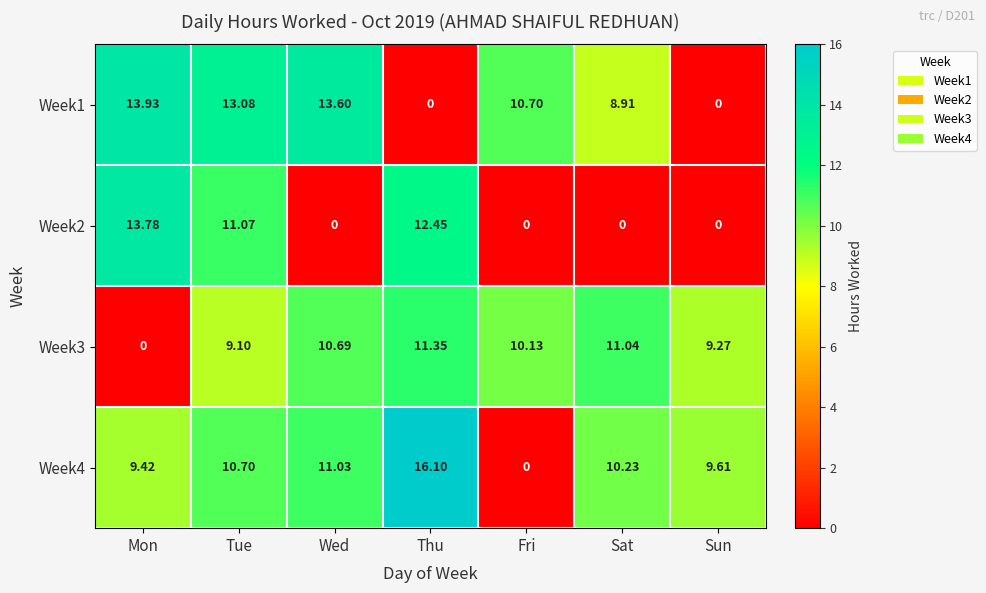

At which category is the sum across all series the highest?

Tue